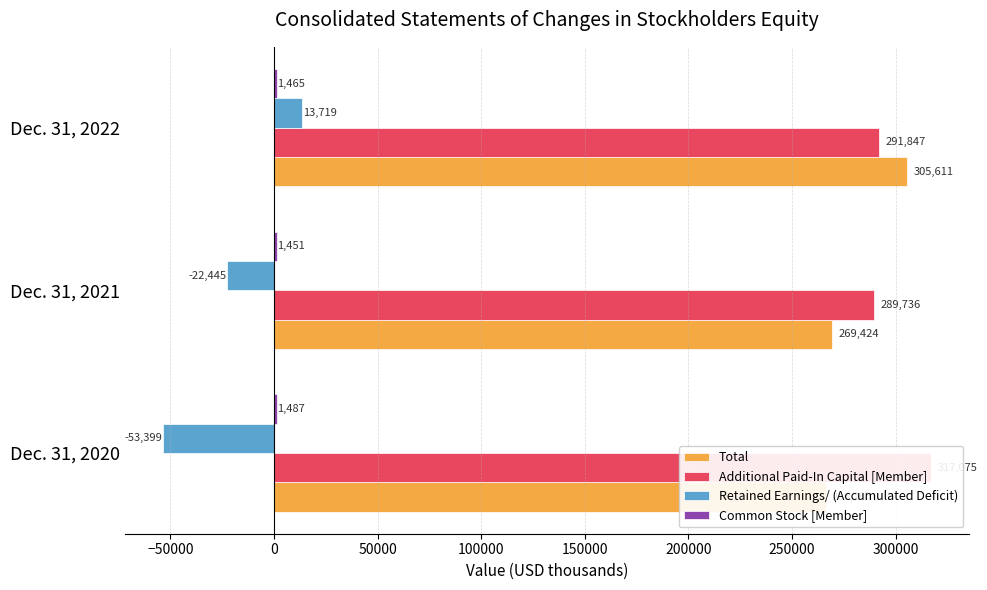

Which series changed the most between Dec. 31, 2020 and Dec. 31, 2022?

Retained Earnings/ (Accumulated Deficit)